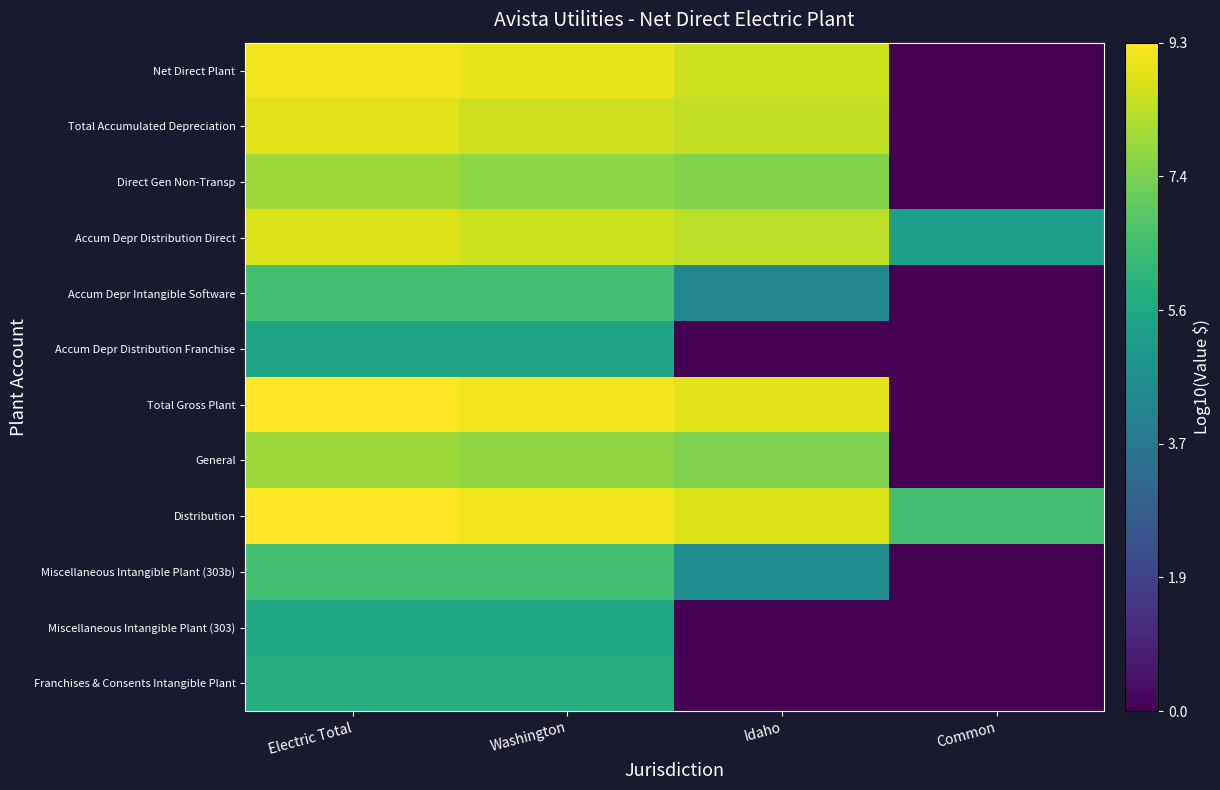

Reading left to right, transcribe all the data shown in this chart.

Franchises & Consents Intangible Plant: Electric Total=5.8	Washington=5.8	Idaho=0.0	Common=0.0
Miscellaneous Intangible Plant (303): Electric Total=5.5	Washington=5.5	Idaho=0.0	Common=0.0
Miscellaneous Intangible Plant (303b): Electric Total=6.5	Washington=6.5	Idaho=4.5	Common=0.0
Distribution: Electric Total=9.2	Washington=9.1	Idaho=8.8	Common=6.5
General: Electric Total=7.9	Washington=7.7	Idaho=7.5	Common=0.0
Total Gross Plant: Electric Total=9.3	Washington=9.1	Idaho=8.8	Common=0.0
Accum Depr Distribution Franchise: Electric Total=5.4	Washington=5.4	Idaho=0.0	Common=0.0
Accum Depr Intangible Software: Electric Total=6.5	Washington=6.5	Idaho=4.3	Common=0.0
Accum Depr Distribution Direct: Electric Total=8.7	Washington=8.5	Idaho=8.3	Common=5.2
Direct Gen Non-Transp: Electric Total=7.9	Washington=7.7	Idaho=7.5	Common=0.0
Total Accumulated Depreciation: Electric Total=8.8	Washington=8.6	Idaho=8.4	Common=0.0
Net Direct Plant: Electric Total=9.1	Washington=8.9	Idaho=8.6	Common=0.0